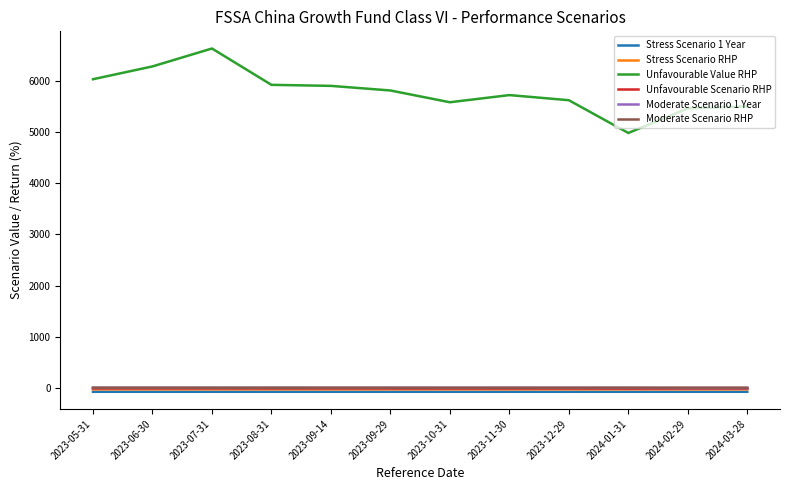

Which series has the largest total across all categories?

Unfavourable Value RHP